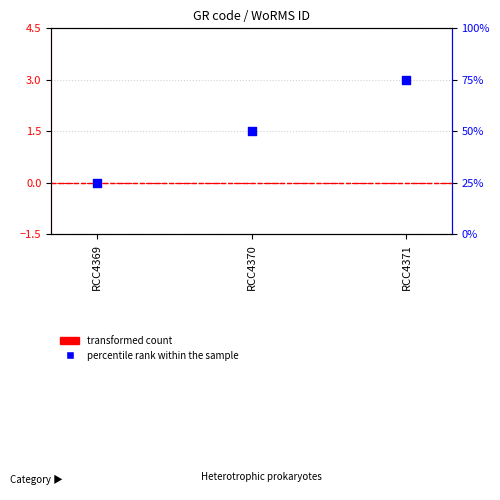

Which series has the widest spread of Y values?

percentile rank within the sample